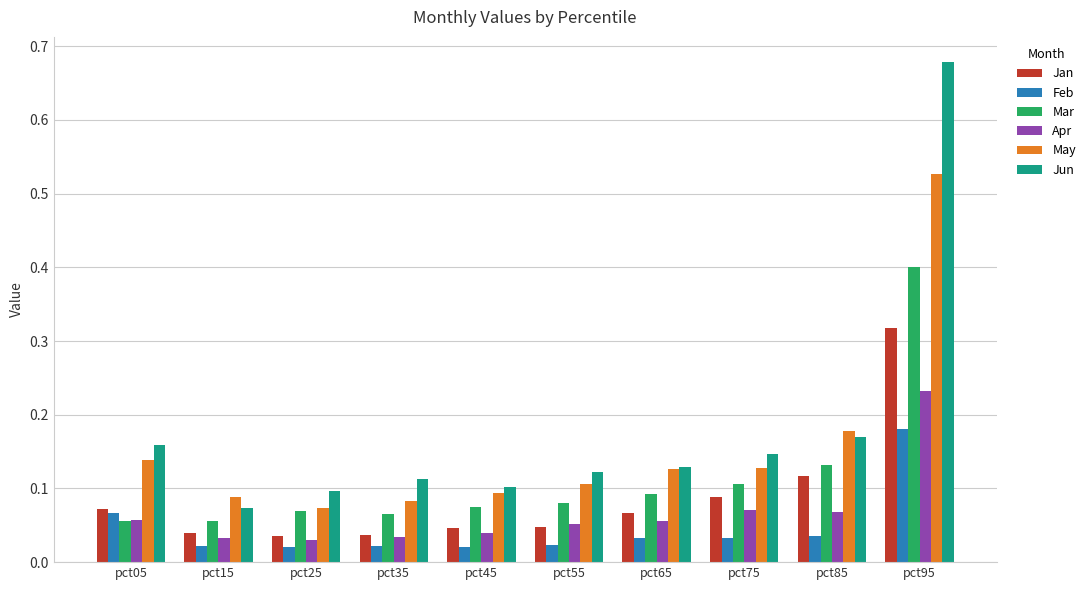

Which series has the widest spread of values?

Jun